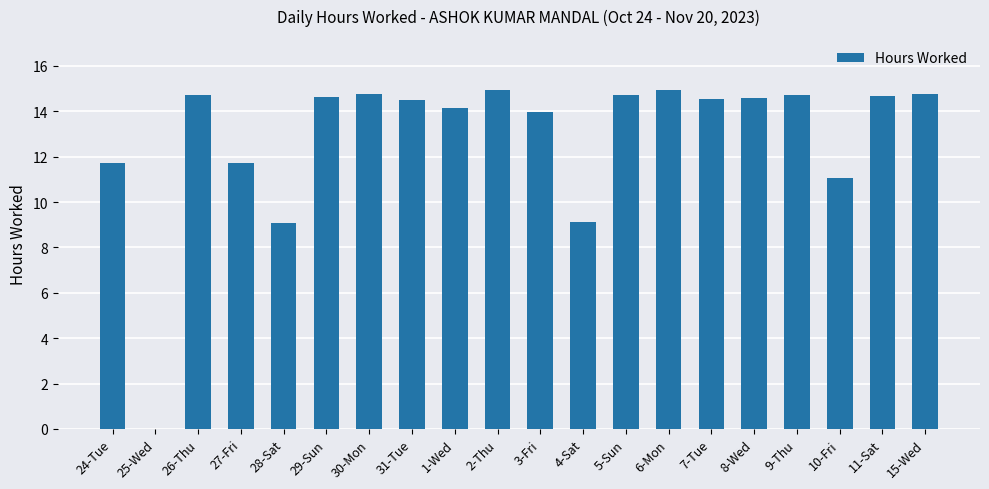

What is the sum of all values?

257.4